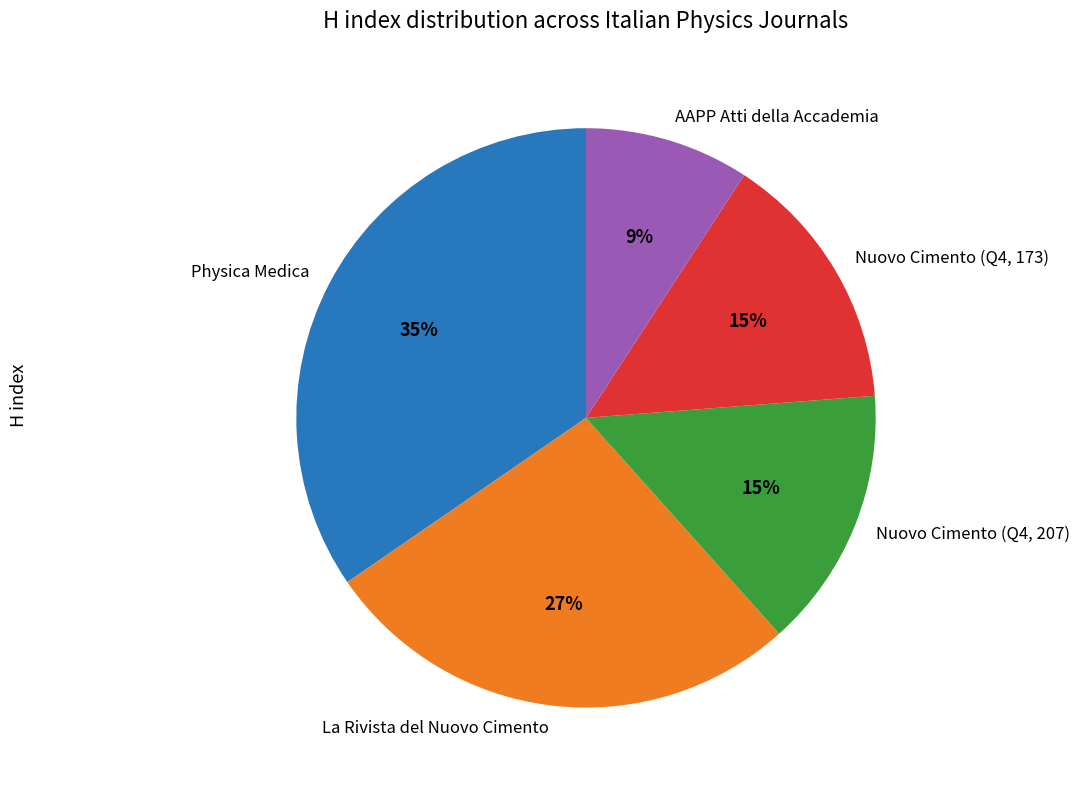

To the nearest percent, what is the average slice percentage?

20%